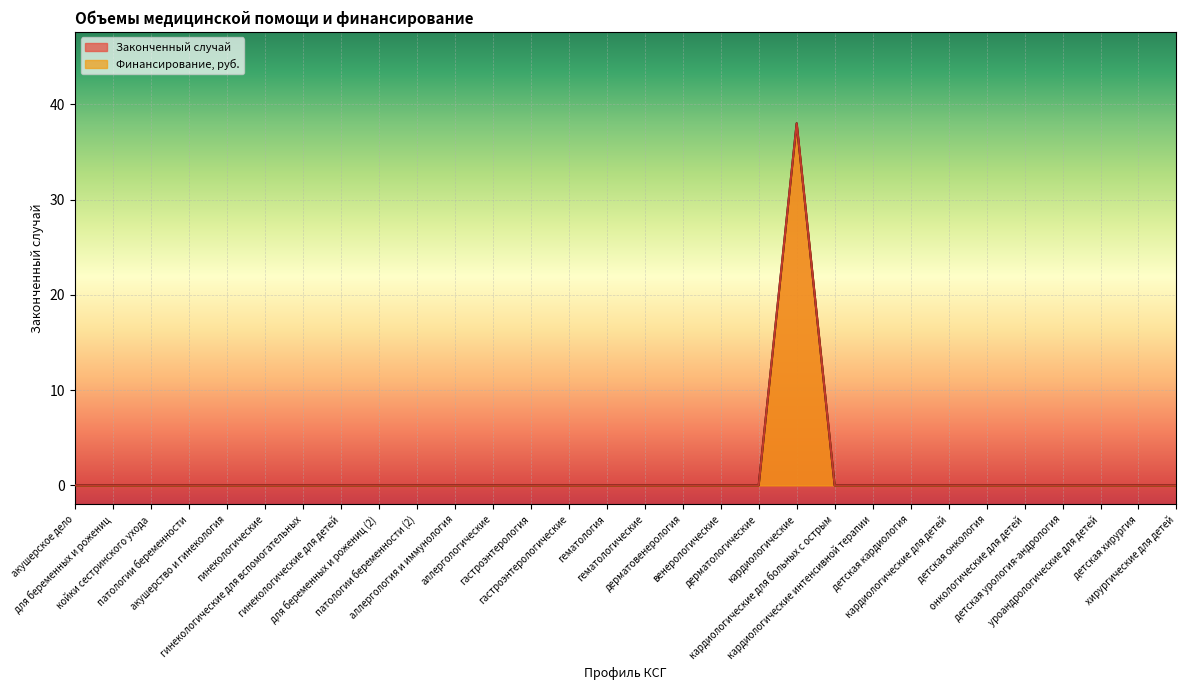

Which has a higher value, кардиологические интенсивной терапии or детская хирургия?

кардиологические интенсивной терапии